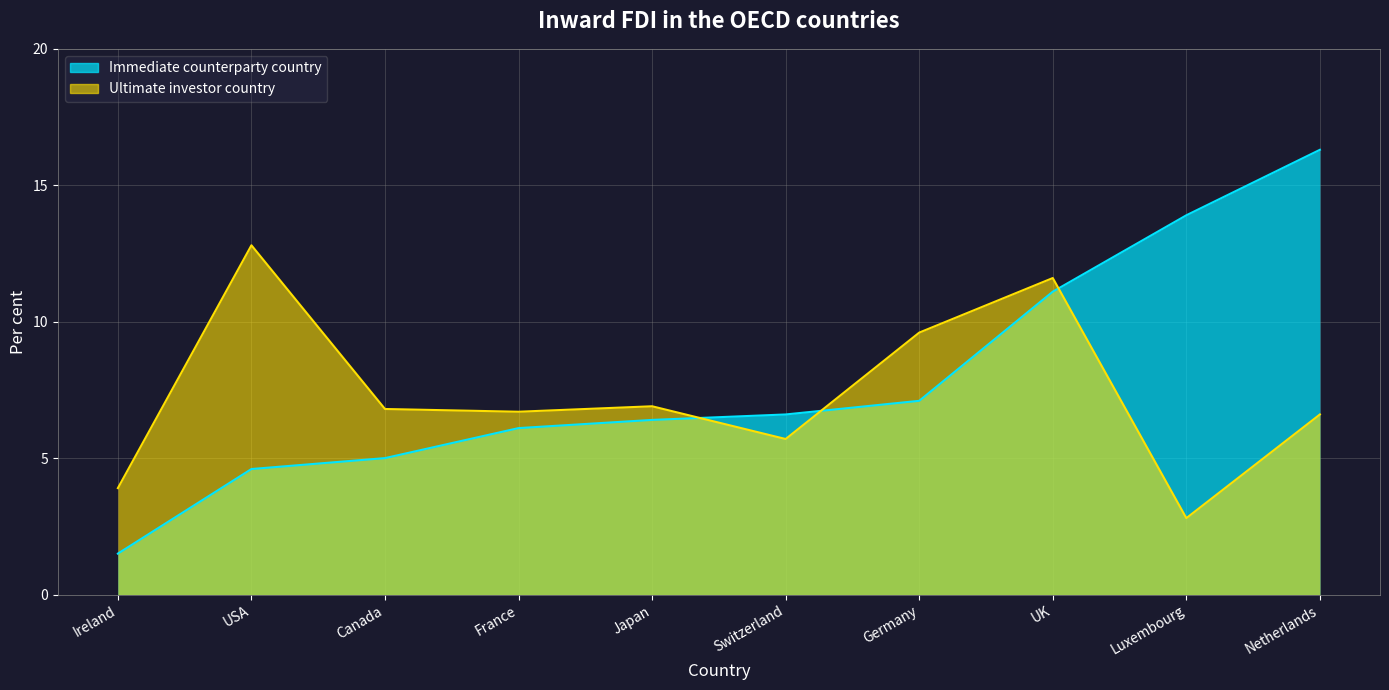

What is the difference between the Immediate counterparty country values at UK and Switzerland?

4.5